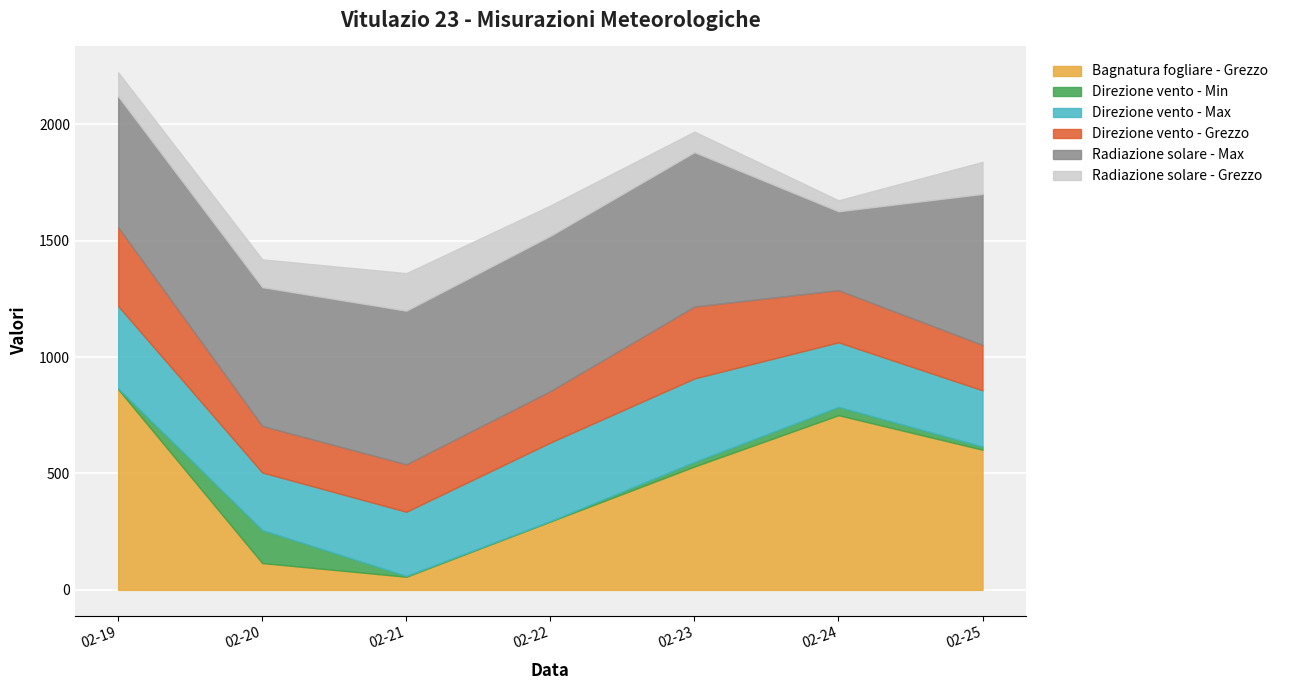

True or false: Bagnatura fogliare - Grezzo and Radiazione solare - Grezzo cross at least once.

True